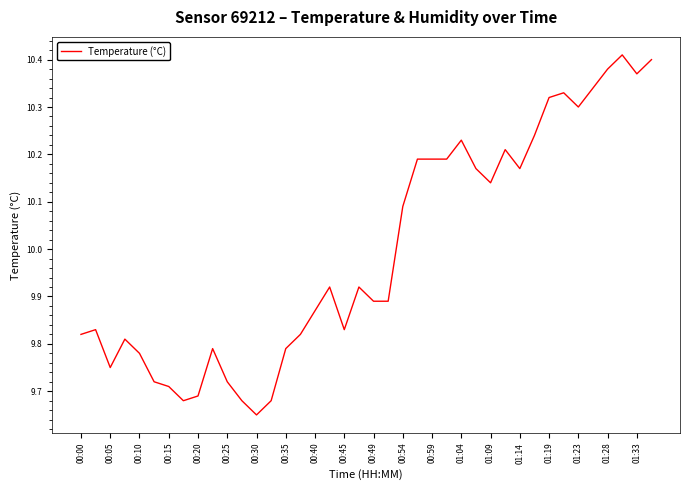

Does the chart display data point markers on the line(s)?

No